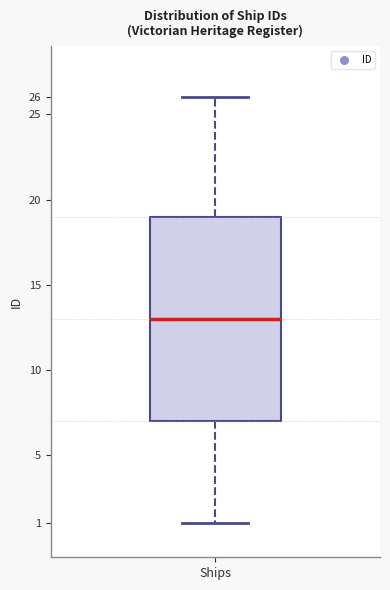

Transcribe this box plot: give where the median line is, the range the box spans, and where the two whiskers end, as read against the y-axis. The values are not printed on the chart, so give them approximately, as read against the axis.

median 13, box 7 to 19, whiskers 1 to 26